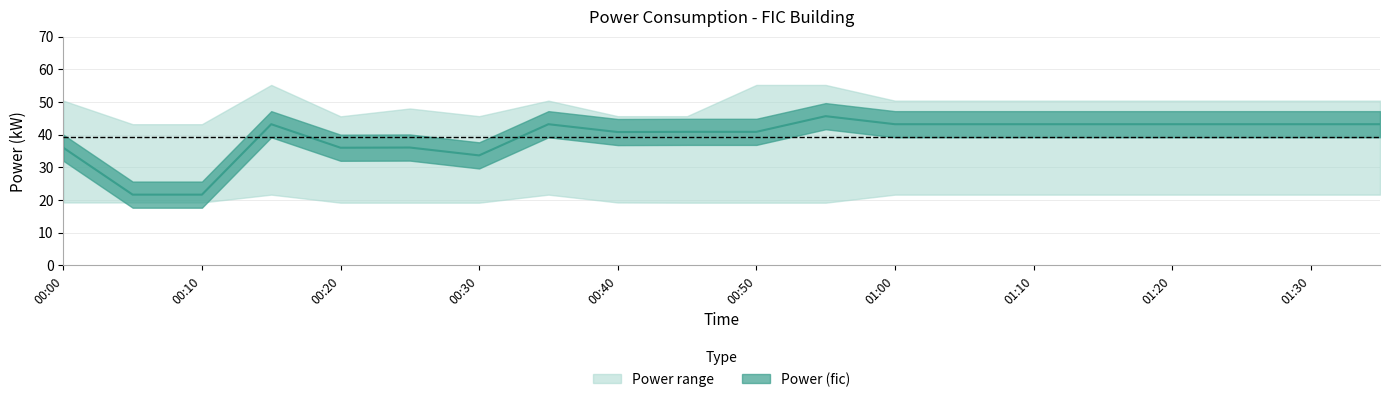

True or false: power_lower has more than 1 points higher than both neighbors.

True